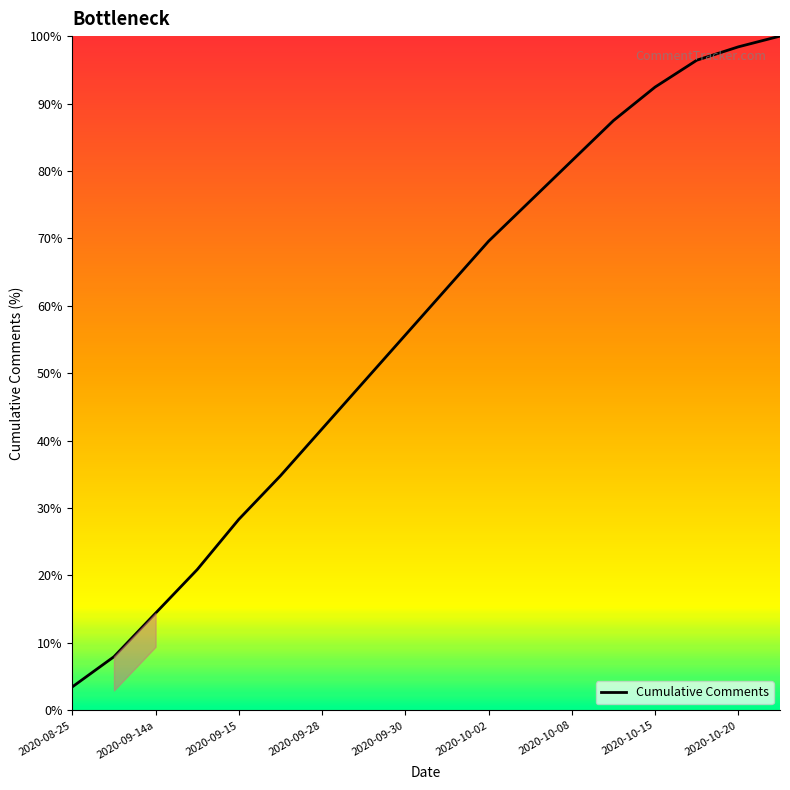

What is the greatest value displayed?

100.0